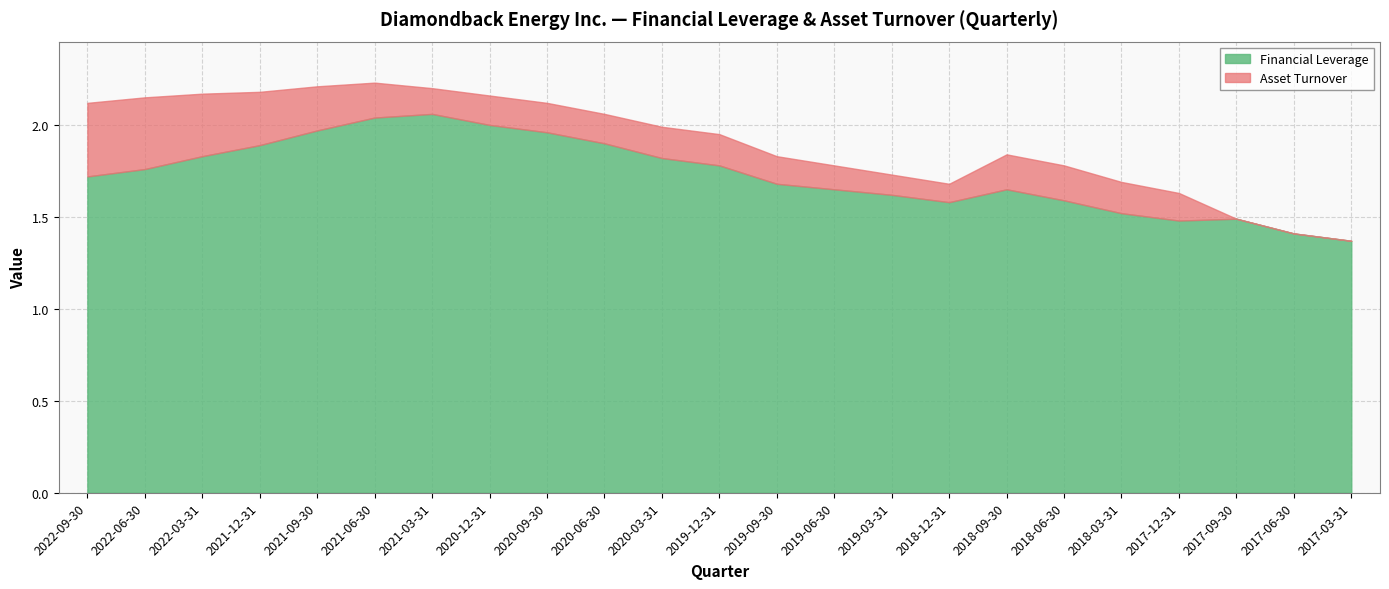

True or false: Financial Leverage and Asset Turnover intersect in this chart.

False